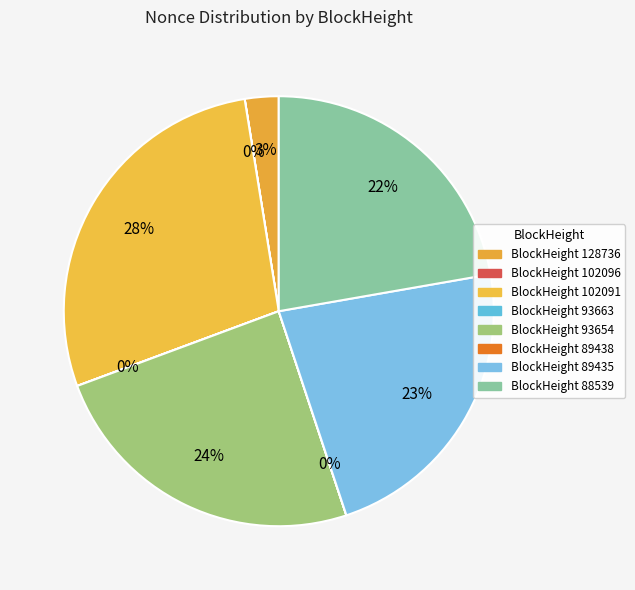

Which slice is the largest?

BlockHeight 102091